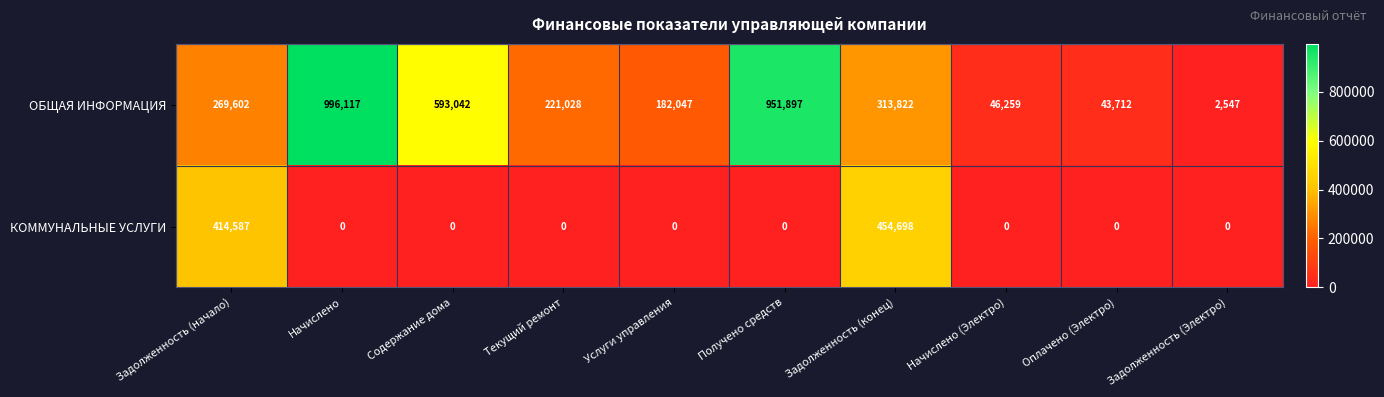

Is it true that КОММУНАЛЬНЫЕ УСЛУГИ equals 454698 at Задолженность (конец)?

True